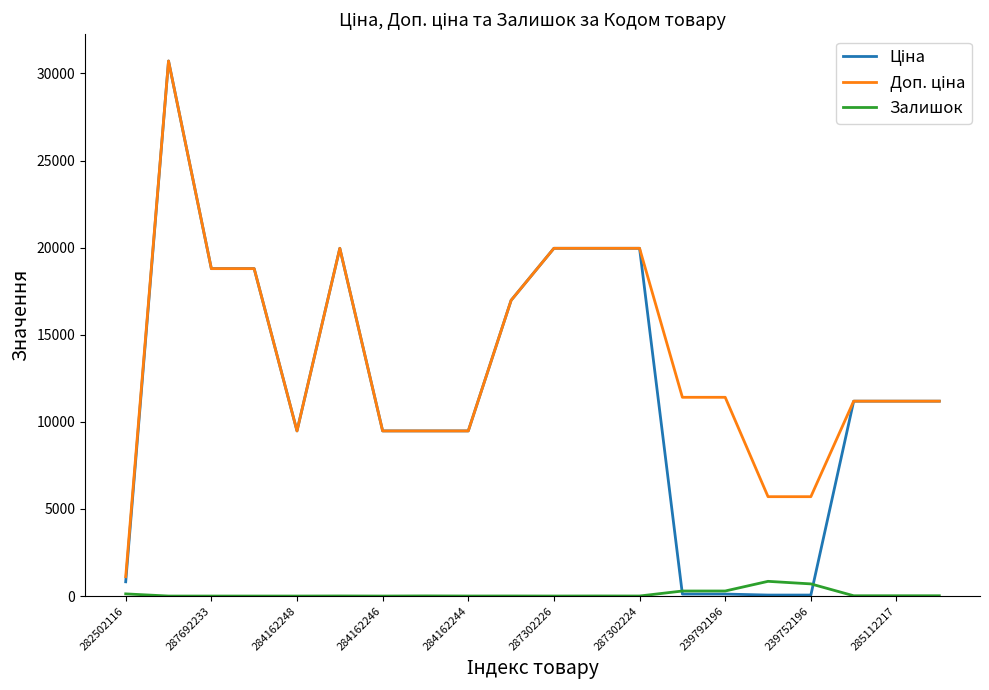

At which category does the chart reach its minimum across all series?

287692233